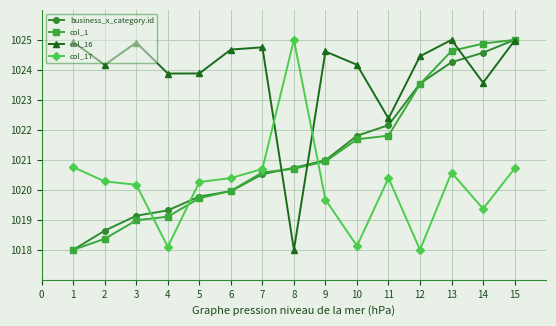

Reading right to left, transcribe all the data shown in this chart.

business_x_category.id: 1025.0	1024.6	1024.3	1023.5	1022.2	1021.8	1021.0	1020.7	1020.5	1020.0	1019.8	1019.3	1019.1	1018.6	1018.0
col_1: 1025.0	1024.9	1024.6	1023.5	1021.8	1021.7	1020.9	1020.7	1020.6	1020.0	1019.7	1019.1	1019.0	1018.4	1018.0
col_16: 1025.0	1023.6	1025.0	1024.5	1022.4	1024.2	1024.6	1018.0	1024.8	1024.7	1023.9	1023.9	1024.9	1024.2	1024.9
col_17: 1020.7	1019.4	1020.6	1018.0	1020.4	1018.1	1019.7	1025.0	1020.7	1020.4	1020.3	1018.1	1020.2	1020.3	1020.8